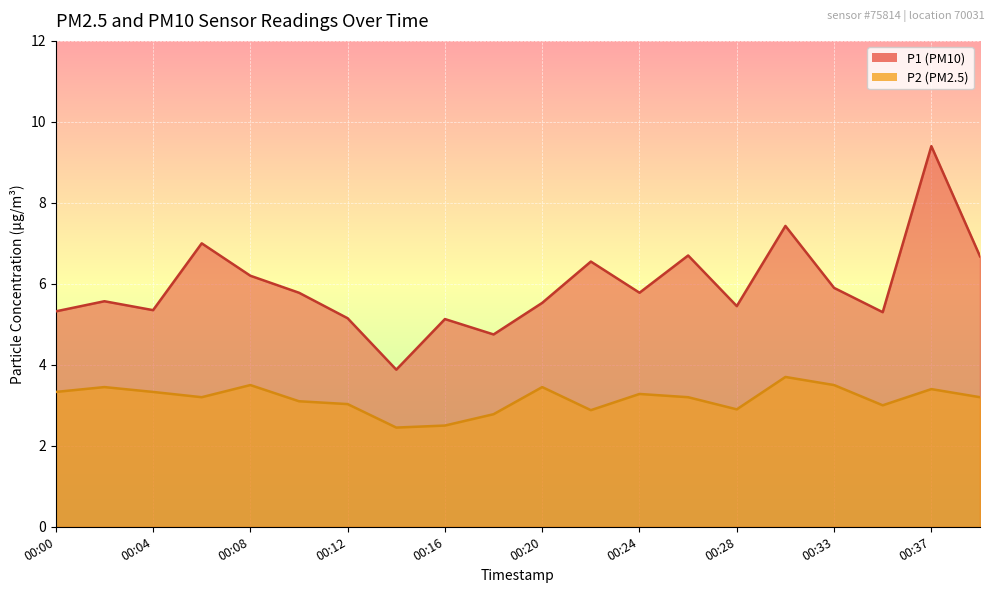

What is the difference between the maximum and minimum values in the P2 series?

1.2